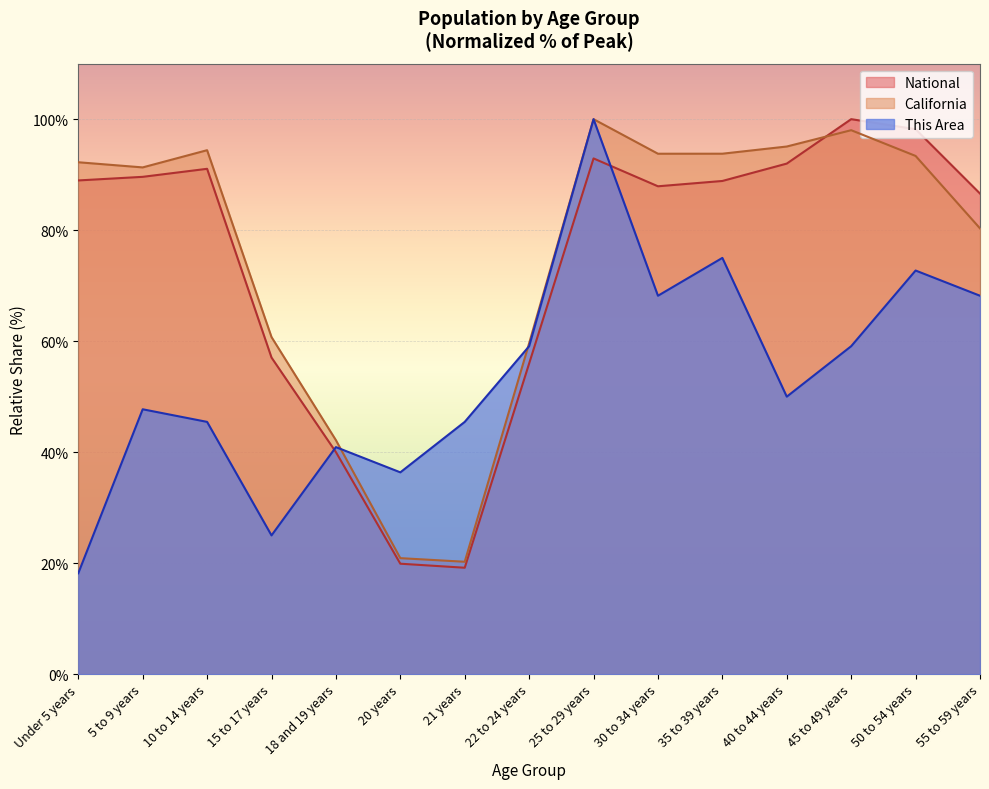

What is the spread (max minus min) of values at 18 and 19 years?

2.1